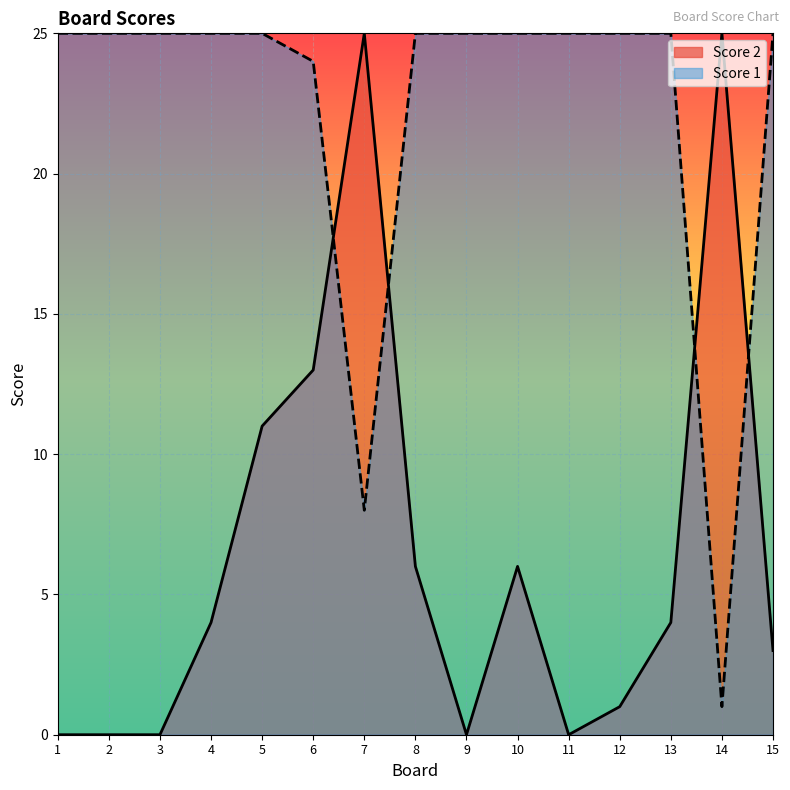

Which label corresponds to the smallest value in the chart?

1